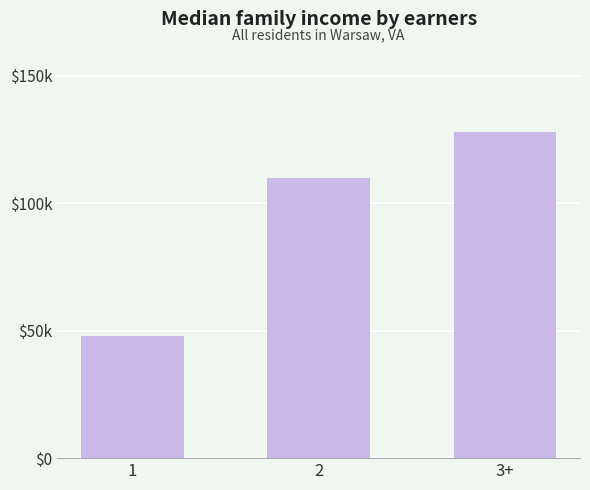

List the labels in order of value, smallest first.

1, 2, 3+